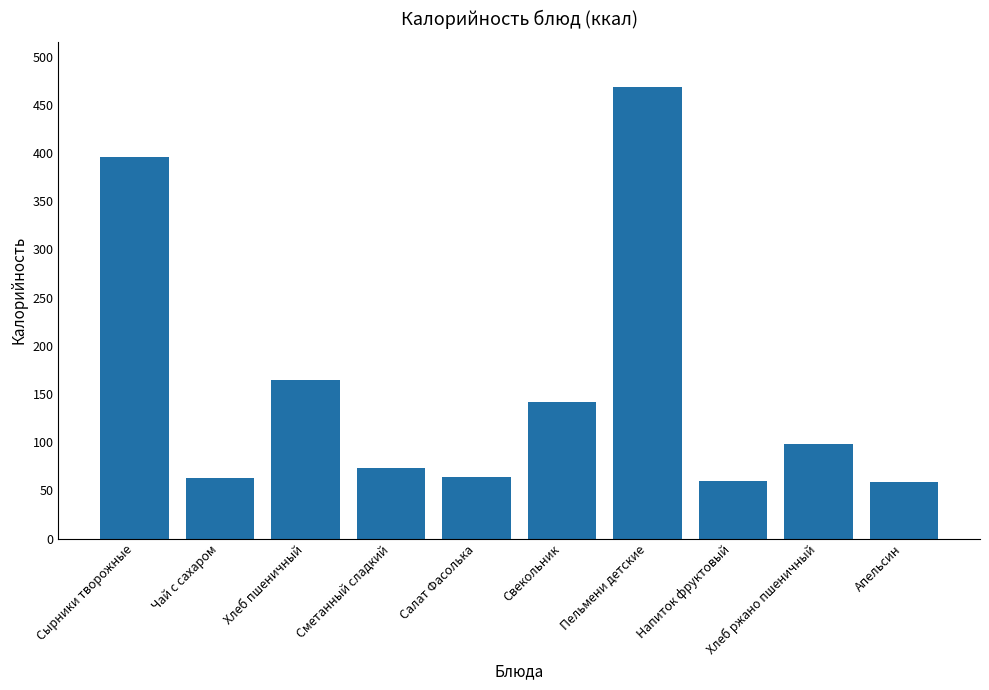

At which label is the value closest to 263?

Хлеб пшеничный